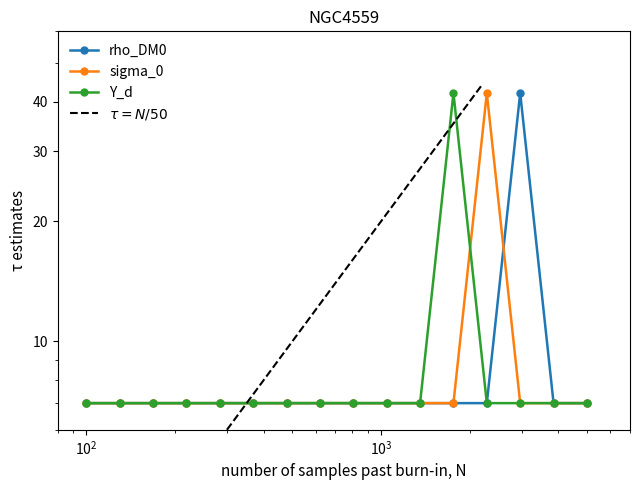

What is the value of the sigma_0 point at the 6th from the left?

7.0